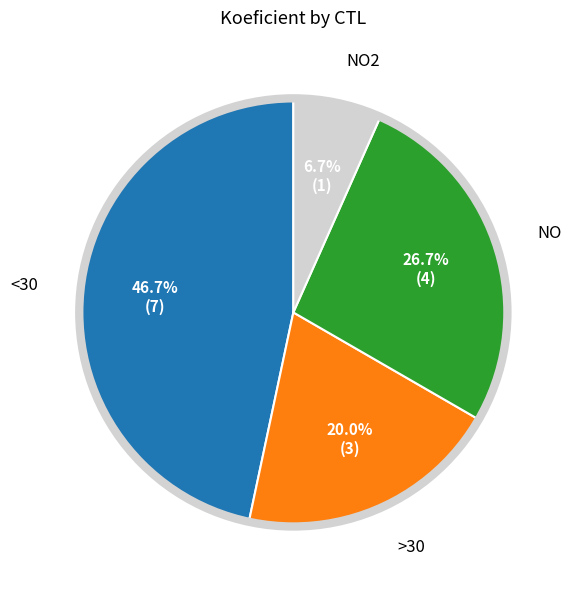

Is there a majority slice in this chart?

No